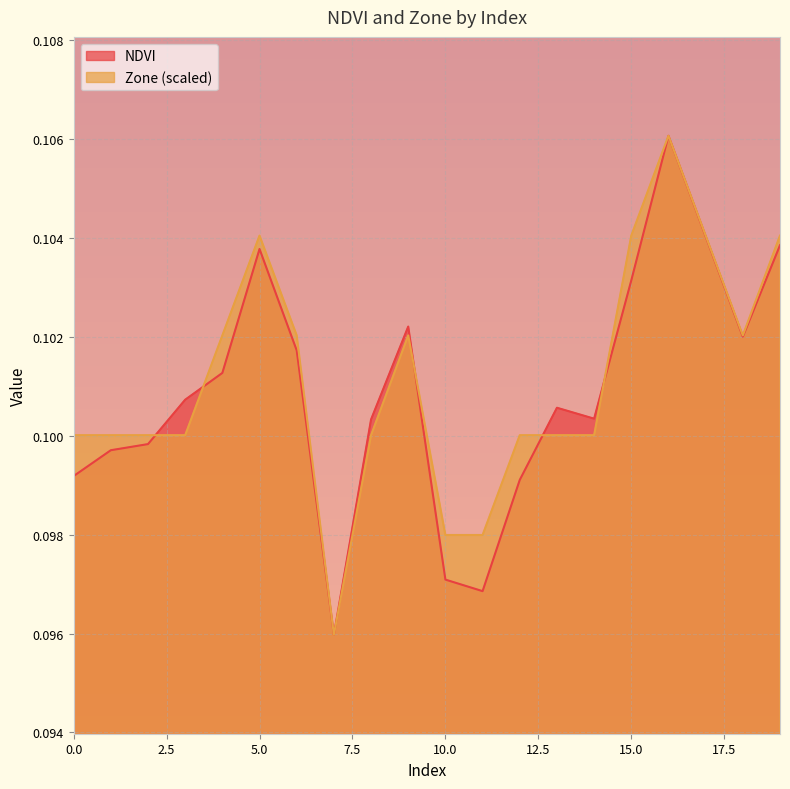

Rank the series at 15.0 from highest to lowest value.

Zone (scaled), NDVI